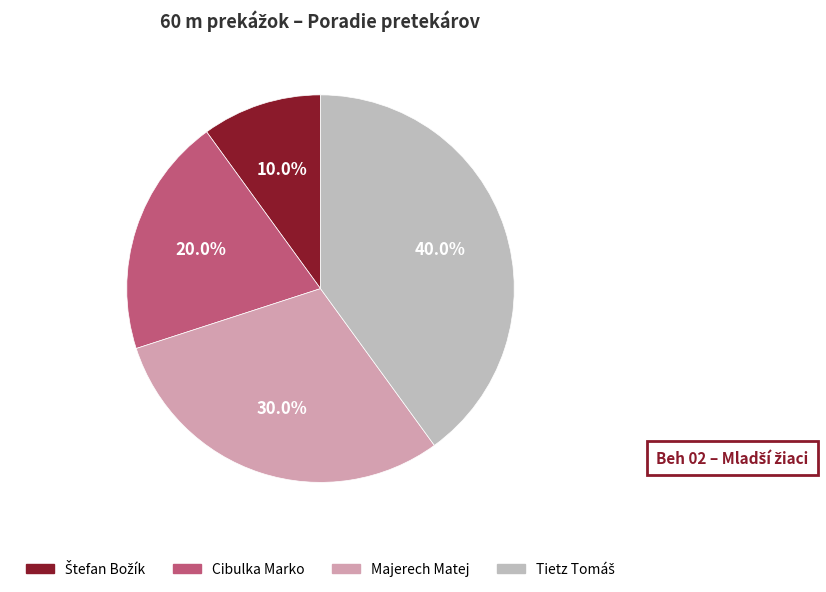

Count the number of slices in the pie.

4